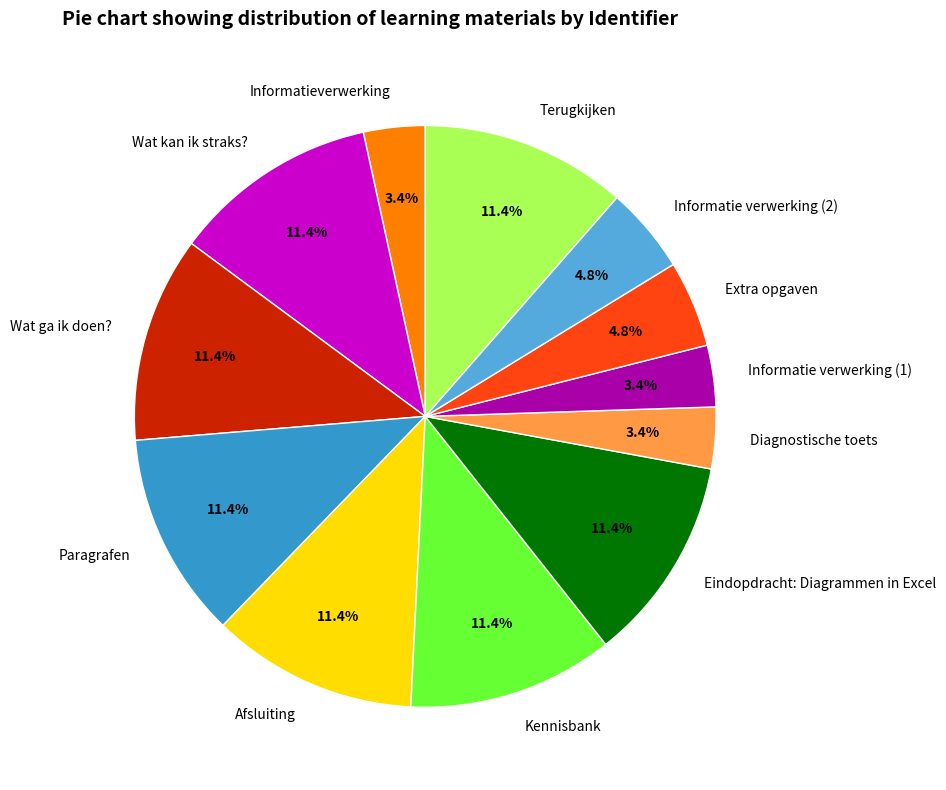

To the nearest percent, what is the combined percentage of Extra opgaven and Wat kan ik straks??

16%